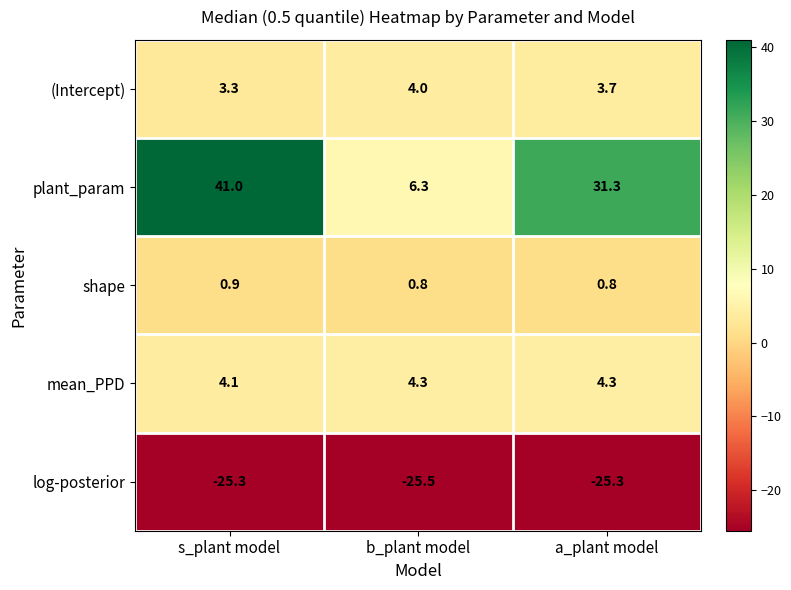

True or false: plant_param has a value of 3.4 at b_plant model.

False